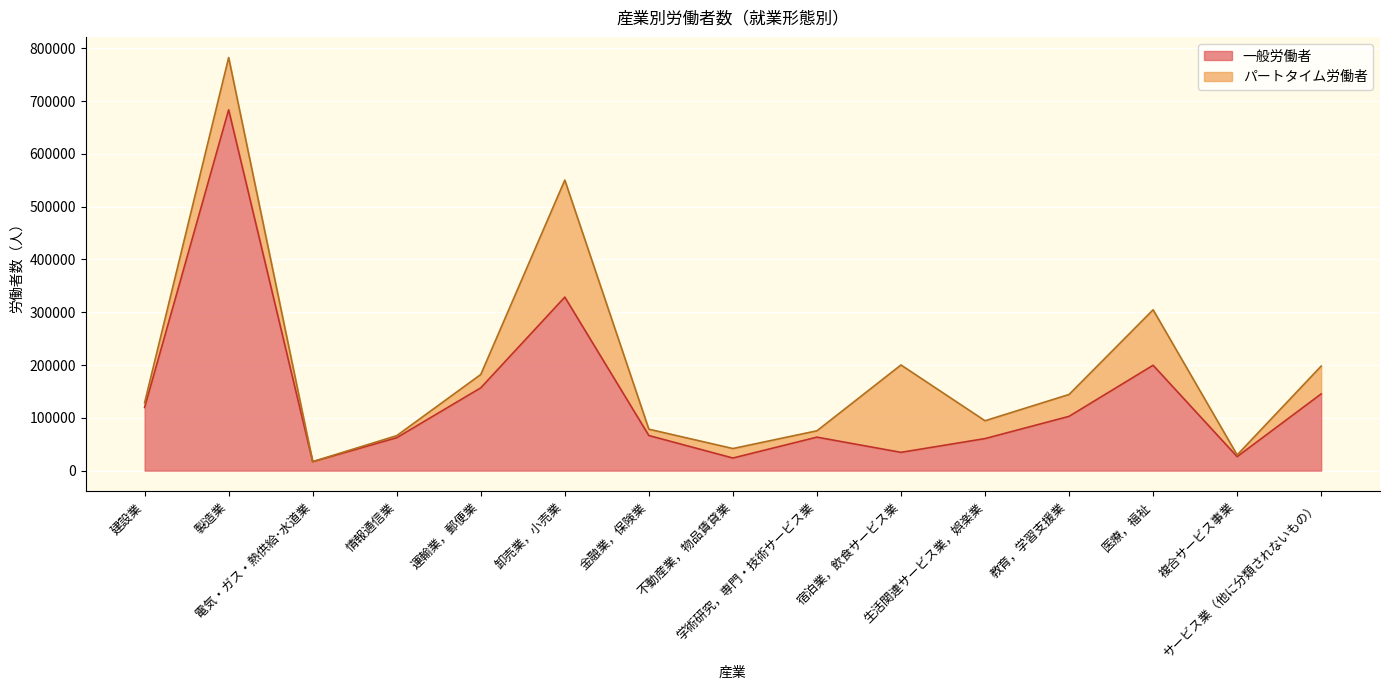

At which category does the chart reach its peak across all series?

製造業